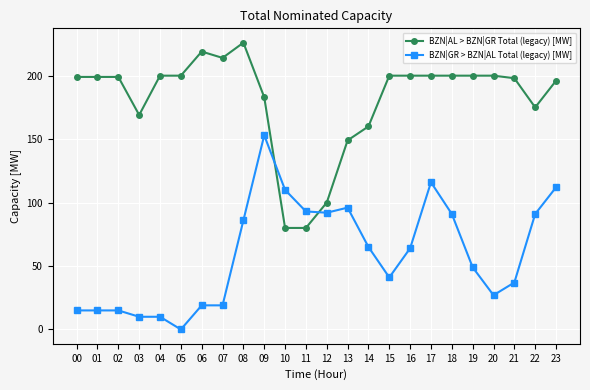

What is the difference between the second highest and second lowest values in the BZN|GR > BZN|AL Total (legacy) [MW] series?

106